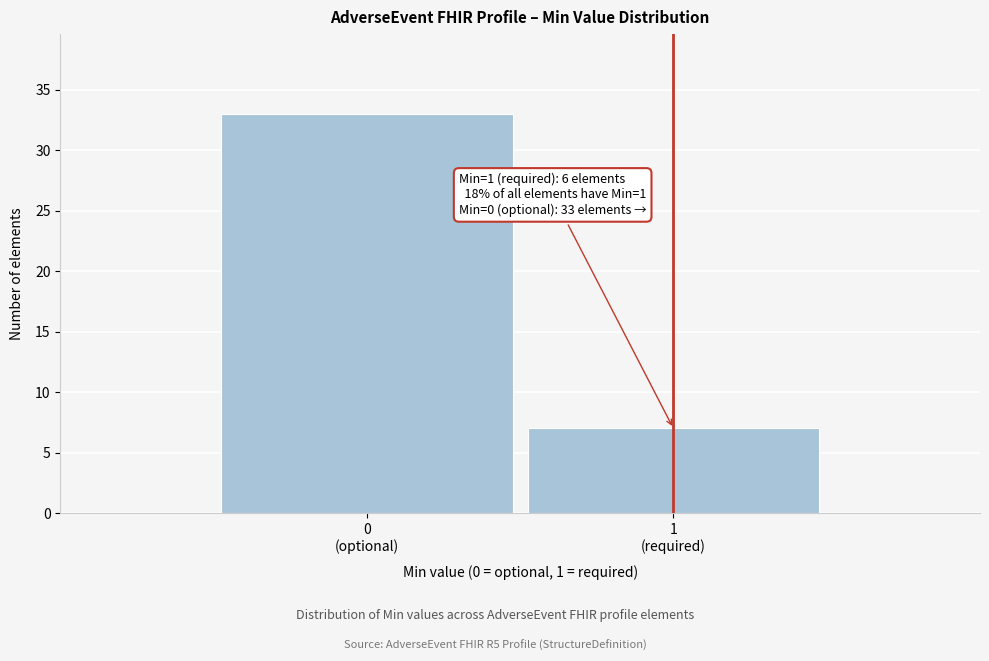

Reading left to right, transcribe all the data shown in this chart.

33	7